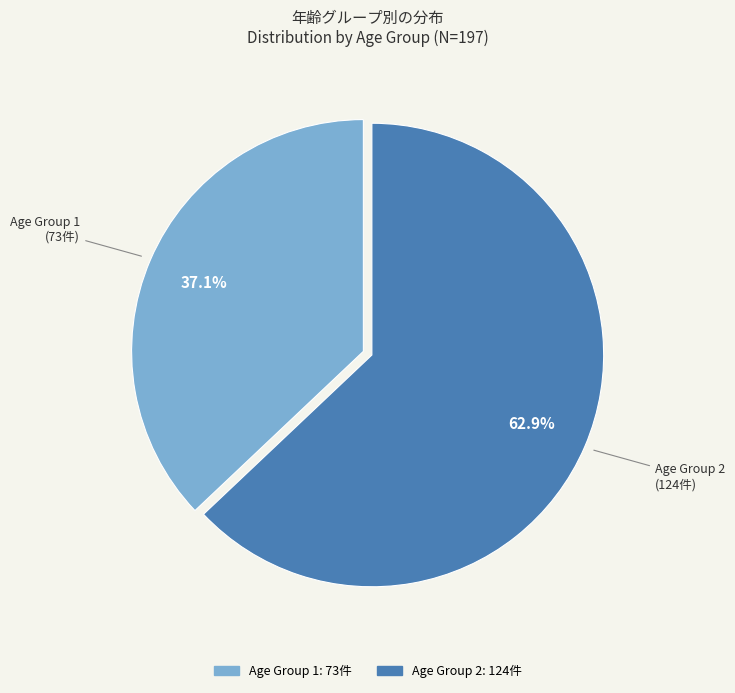

Is the sum of Age Group 2 and Age Group 1 greater than half?

Yes